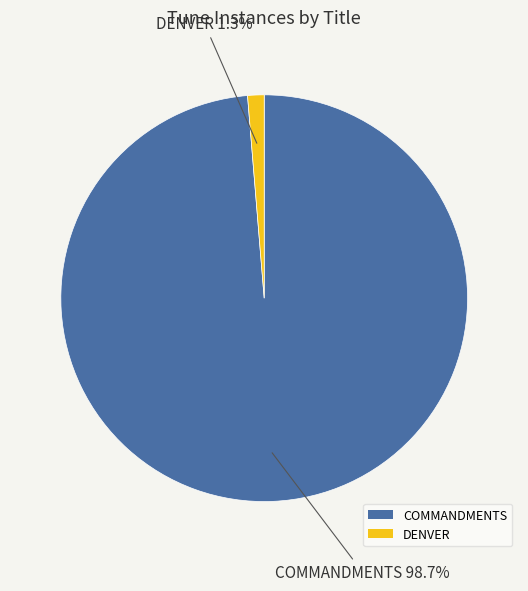

Between DENVER and COMMANDMENTS, which is larger?

COMMANDMENTS